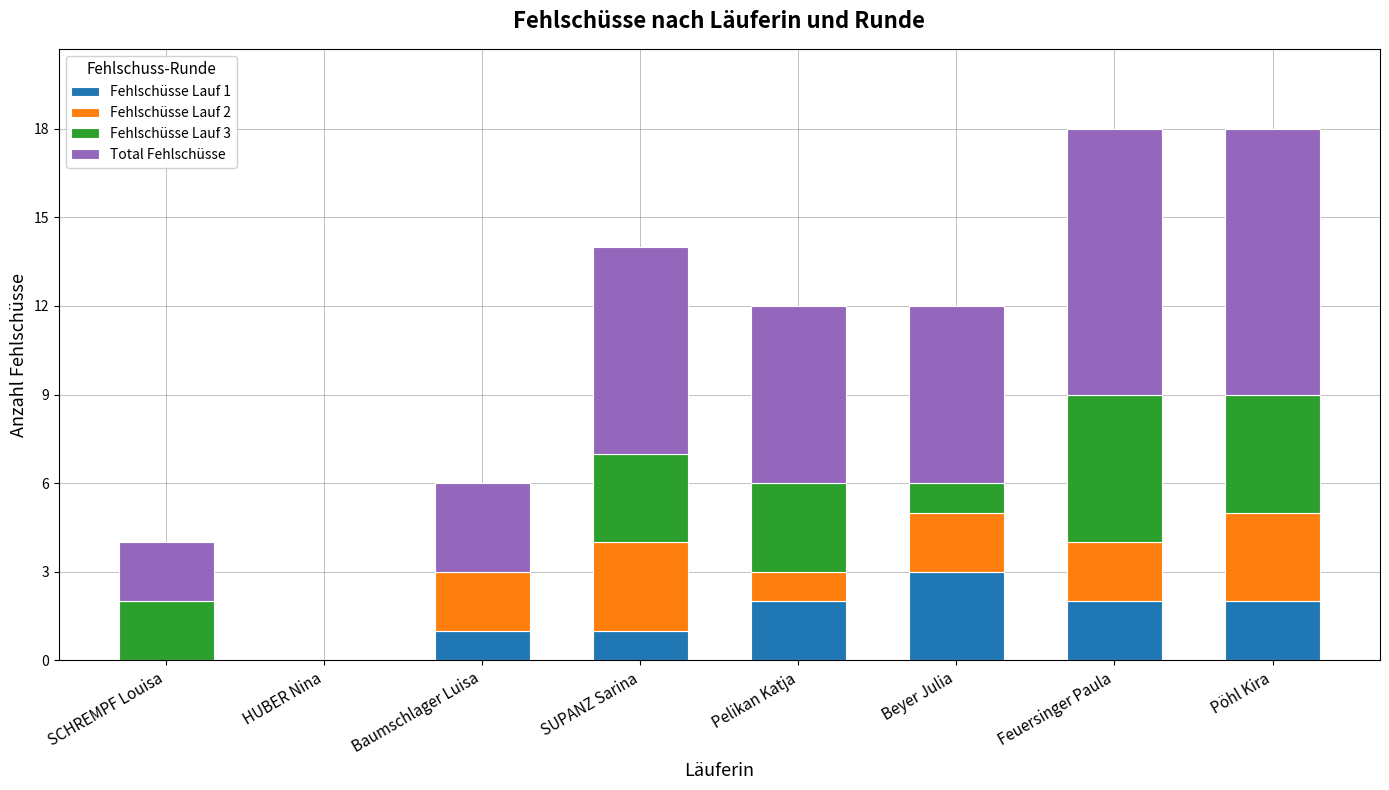

Which category has the highest value in the Fehlschüsse Lauf 1 series?

Beyer Julia